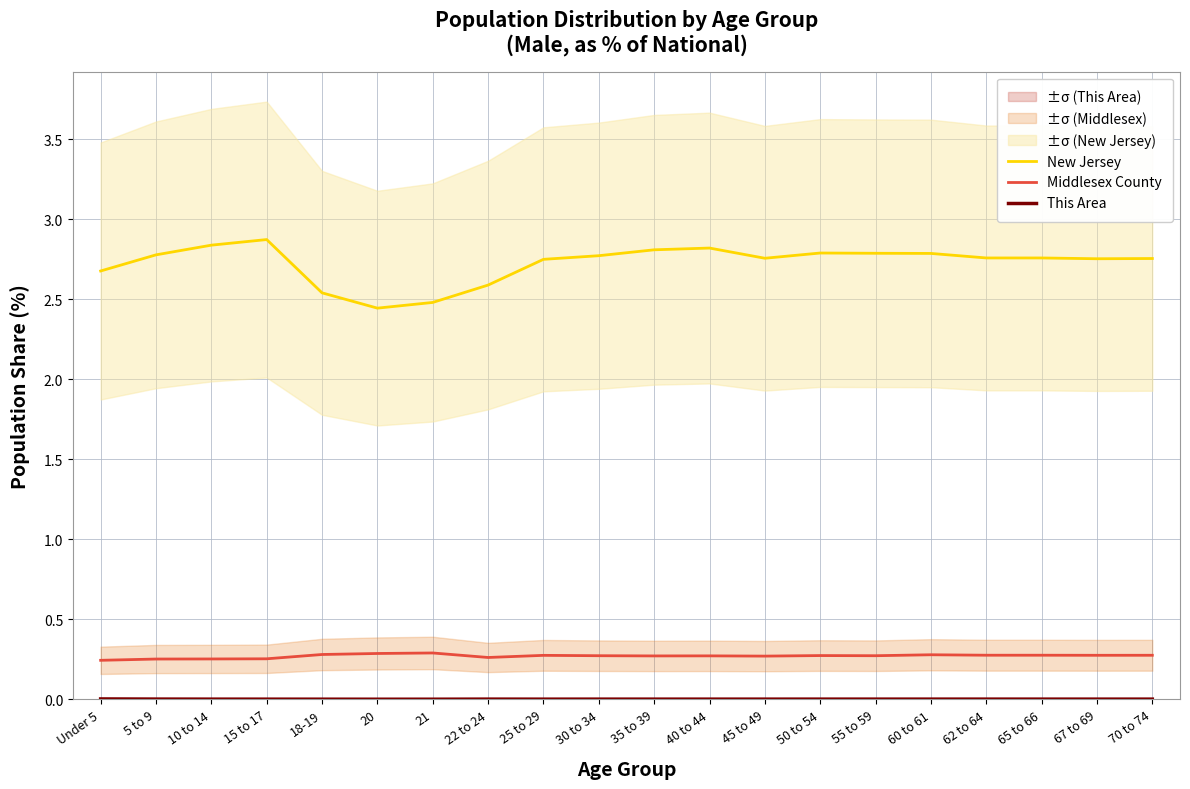

Reading right to left, transcribe all the data shown in this chart.

New Jersey: 2.8	2.8	2.8	2.8	2.8	2.8	2.8	2.8	2.8	2.8	2.8	2.8	2.6	2.5	2.4	2.5	2.9	2.8	2.8	2.7
Middlesex County: 0.3	0.3	0.3	0.3	0.3	0.3	0.3	0.3	0.3	0.3	0.3	0.3	0.3	0.3	0.3	0.3	0.3	0.3	0.3	0.2
This Area: 0.0	0.0	0.0	0.0	0.0	0.0	0.0	0.0	0.0	0.0	0.0	0.0	0.0	0.0	0.0	0.0	0.0	0.0	0.0	0.0